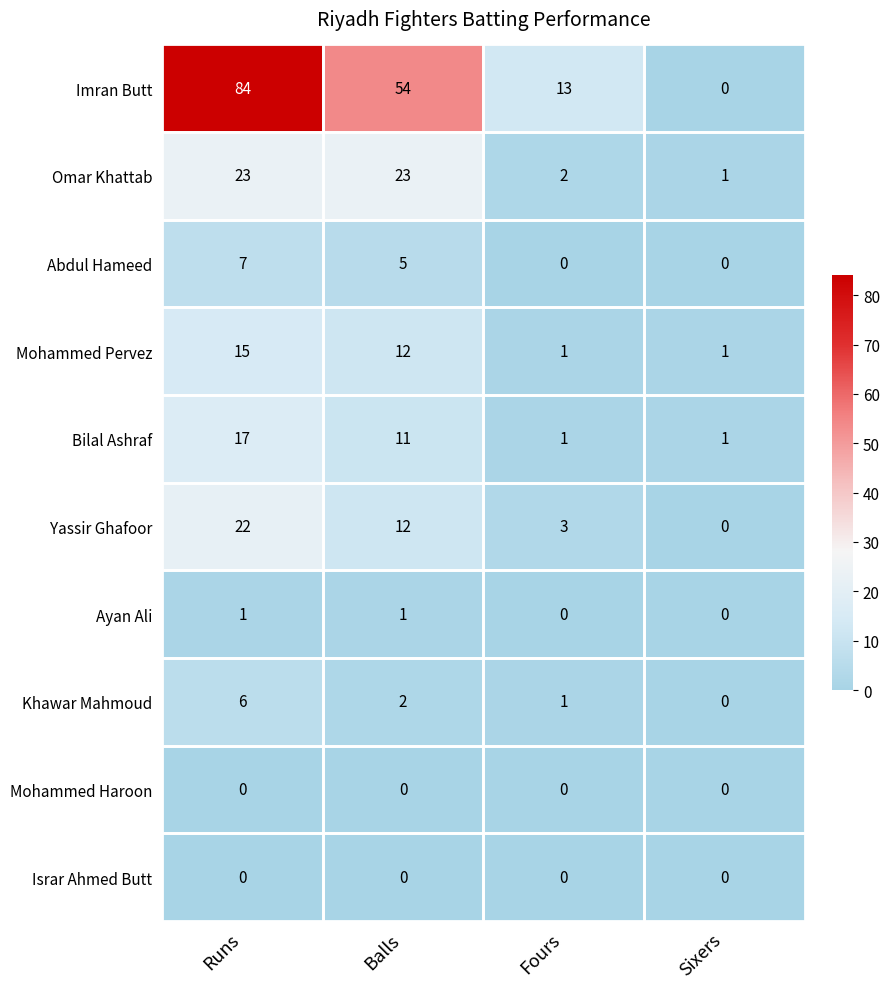

Which series changed the most between Balls and Sixers?

Imran Butt